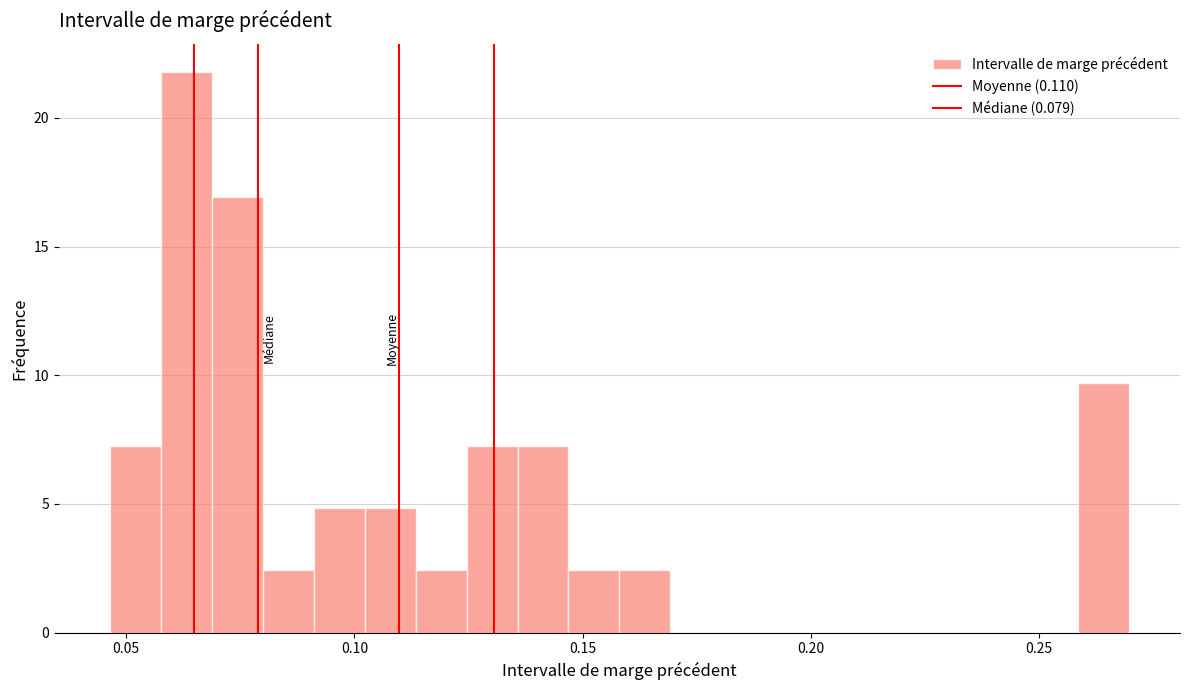

Around what value on the x-axis is the tallest bar? Give the approximate position of its centre, as read against the axis.

0.065